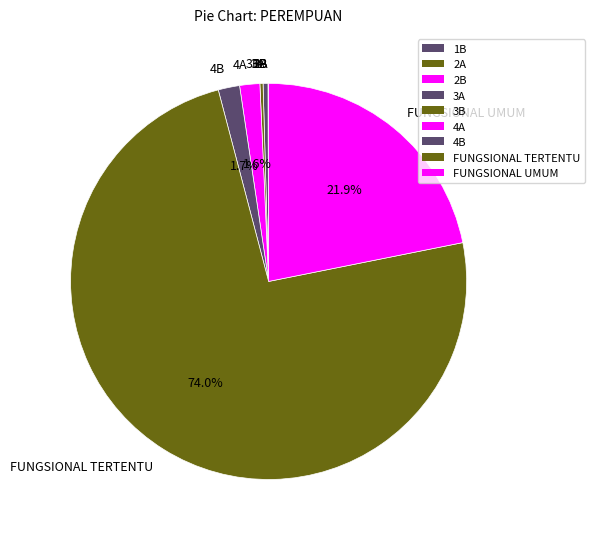

Combined, what portion of the pie is FUNGSIONAL UMUM and 4B?

23.6%